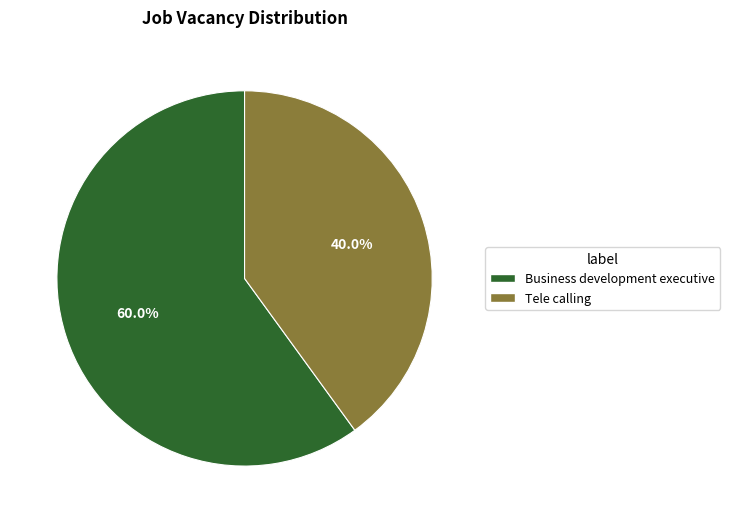

Rank the categories by value from highest to lowest.

Business development executive, Tele calling